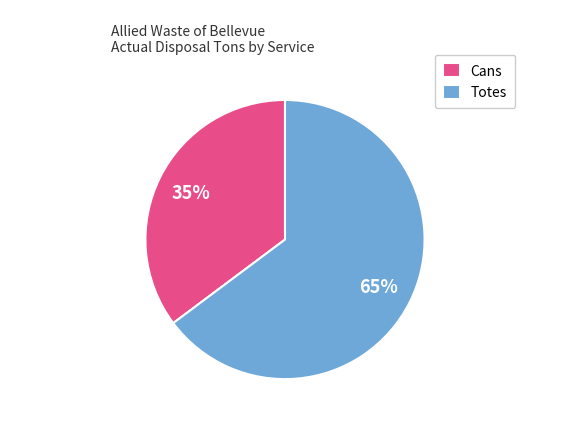

To the nearest percent, what portion does Cans represent?

35%